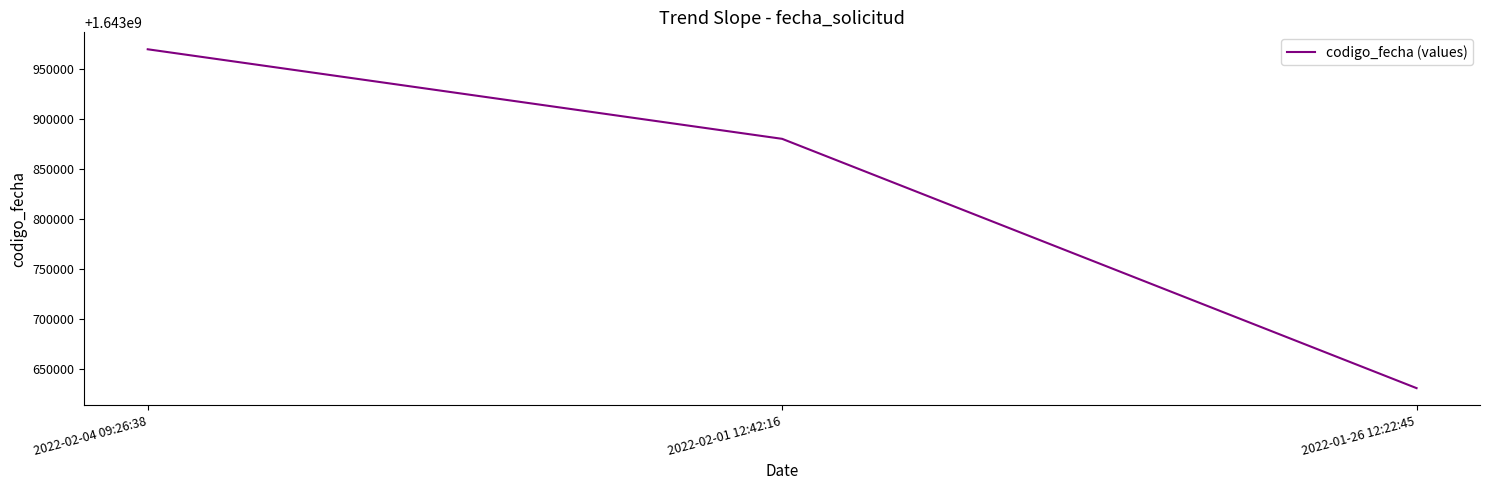

What position from the right is 2022-02-04 09:26:38?

3